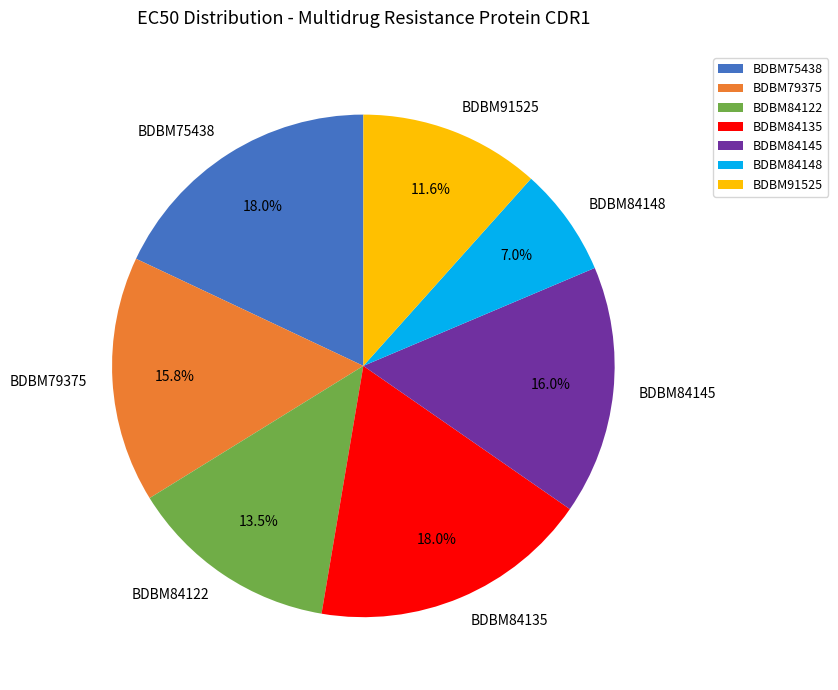

To the nearest percent, what is the combined percentage of BDBM84148 and BDBM84145?

23%